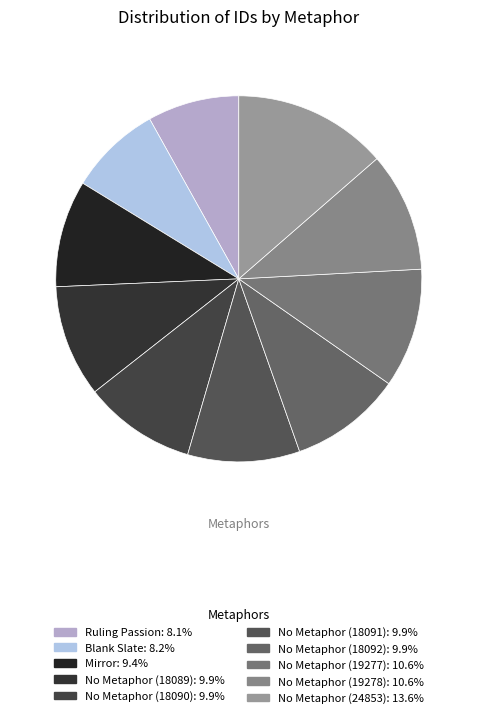

The Mirror slice represents 9% of the pie. True or false?

True